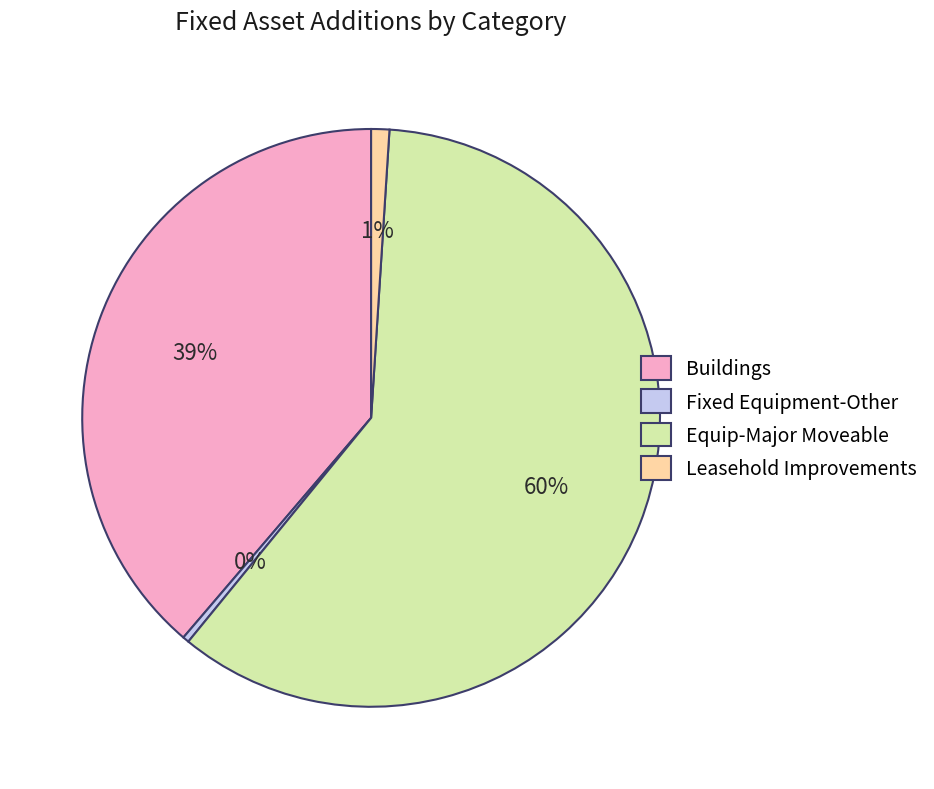

Approximately how many times larger is the value at Buildings compared to Fixed Equipment-Other?

108.7